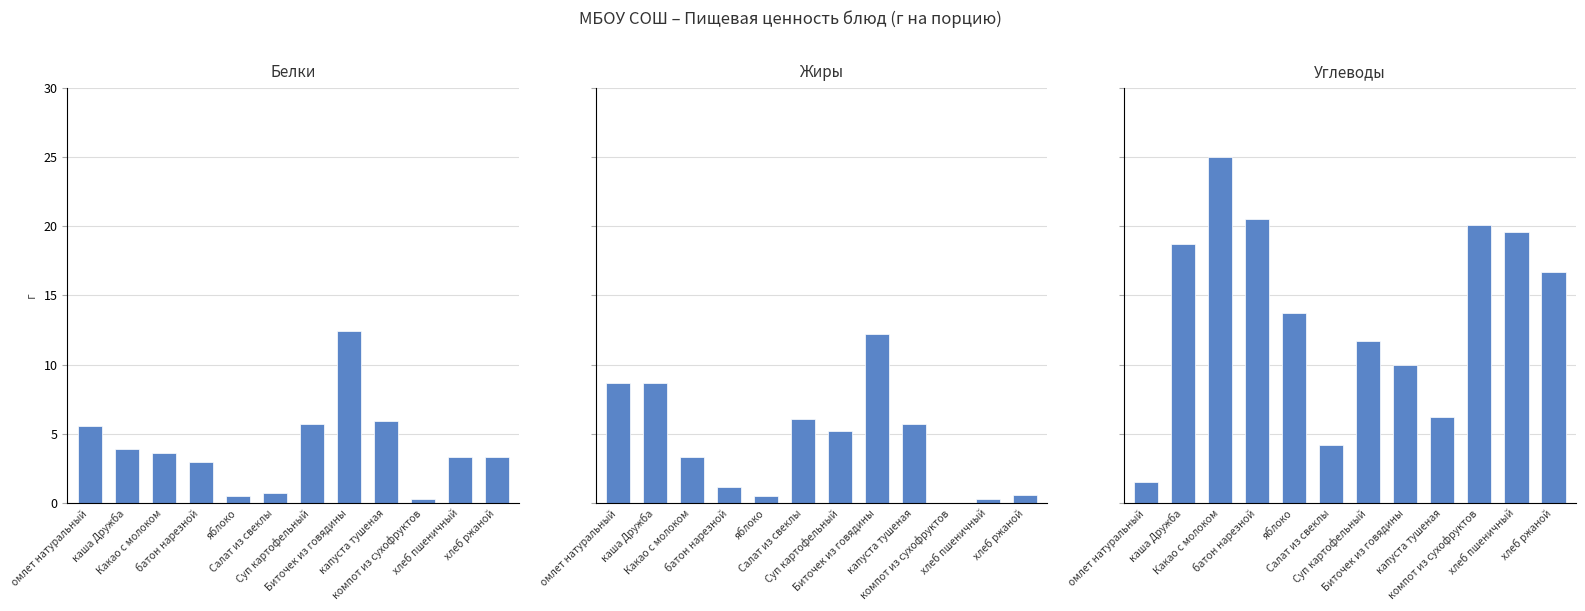

Which series changed the most between Суп картофельный and хлеб пшеничный?

Углеводы